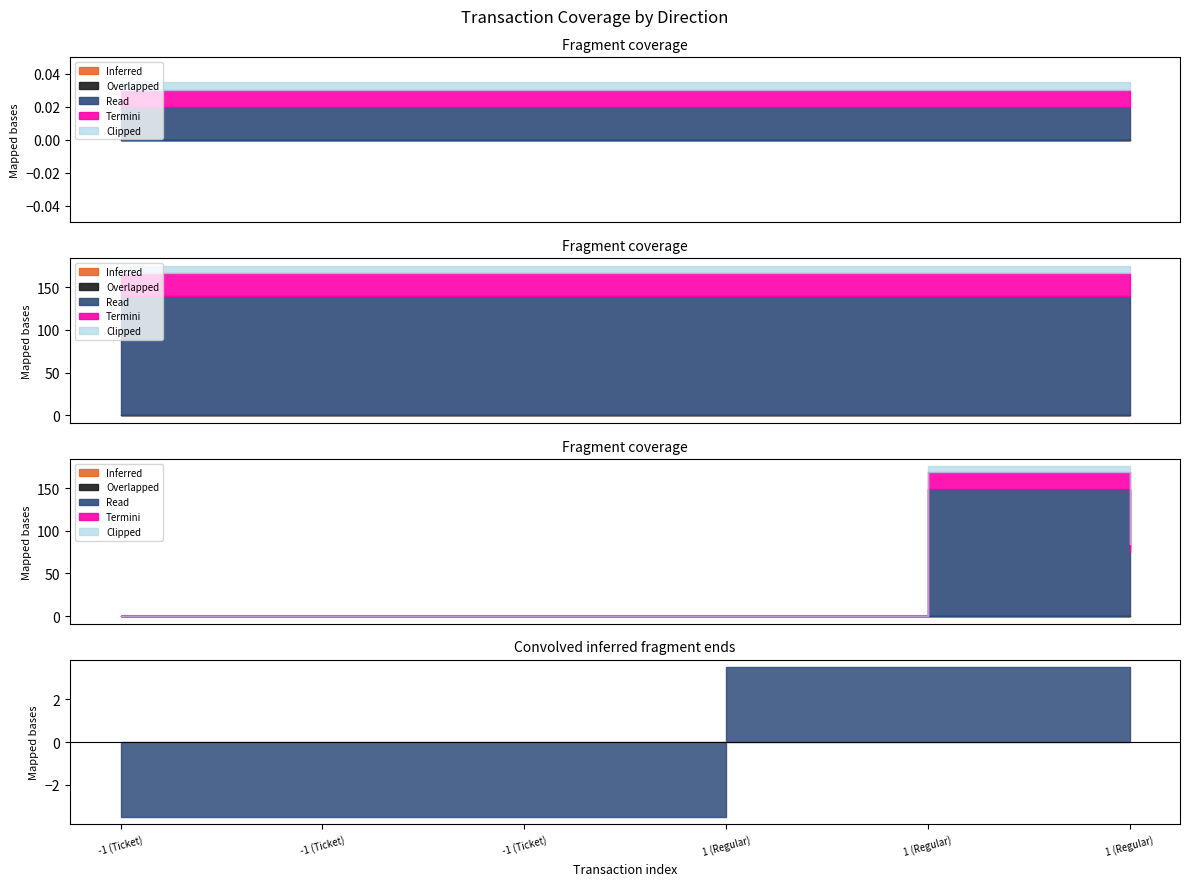

Does the chart have visible grid lines?

No